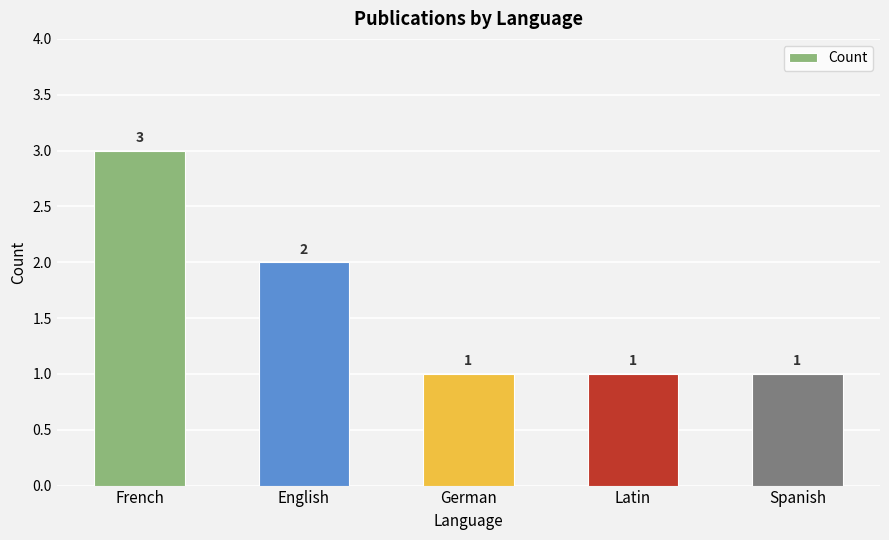

What is the sum of the values at English and French?

5